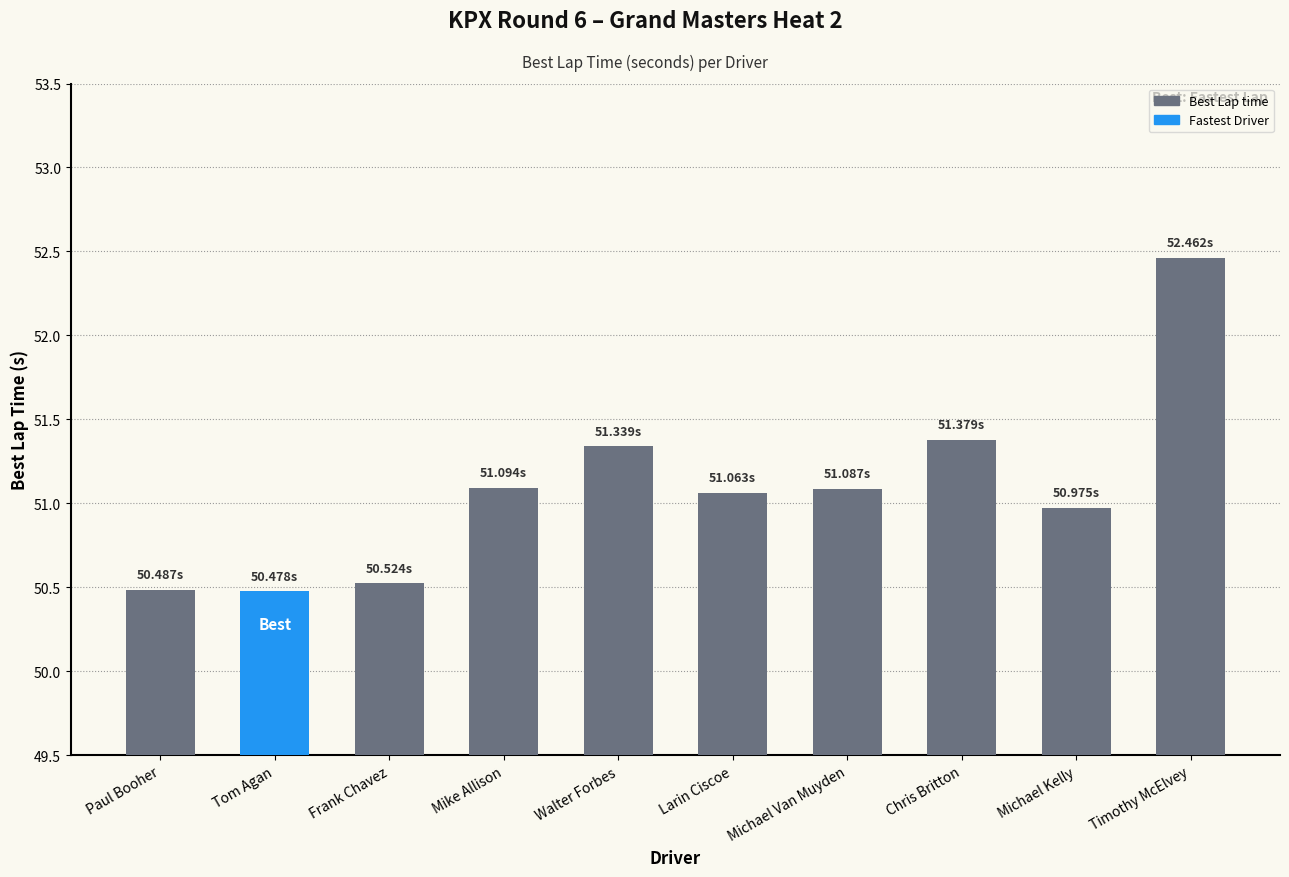

What is the change in value from Frank Chavez to Timothy McElvey?

+1.9